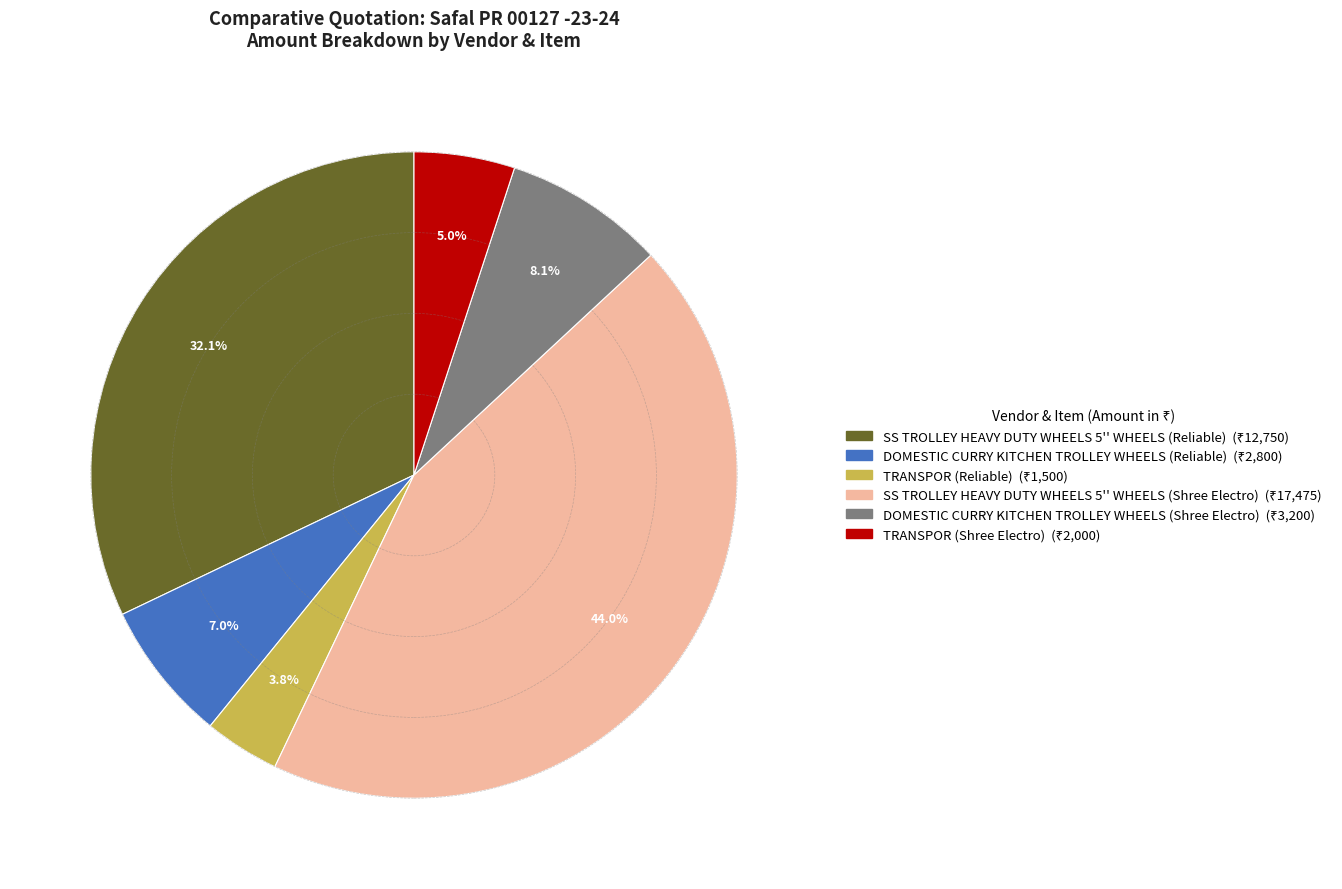

Is there a majority slice in this chart?

No